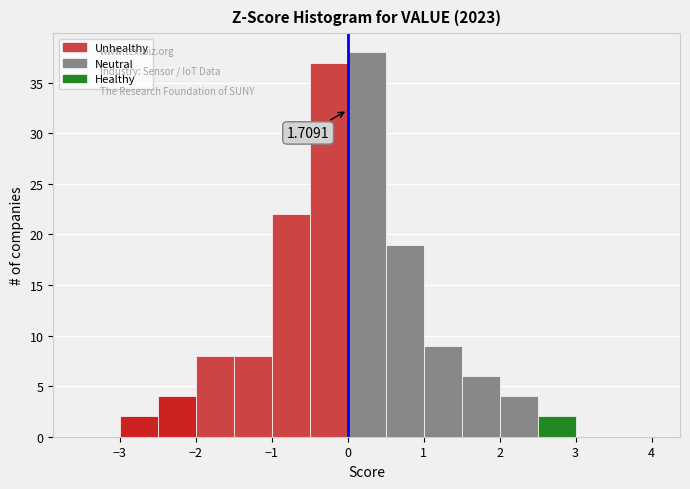

Which range on the x-axis has the tallest bar?

0.0 to 0.5